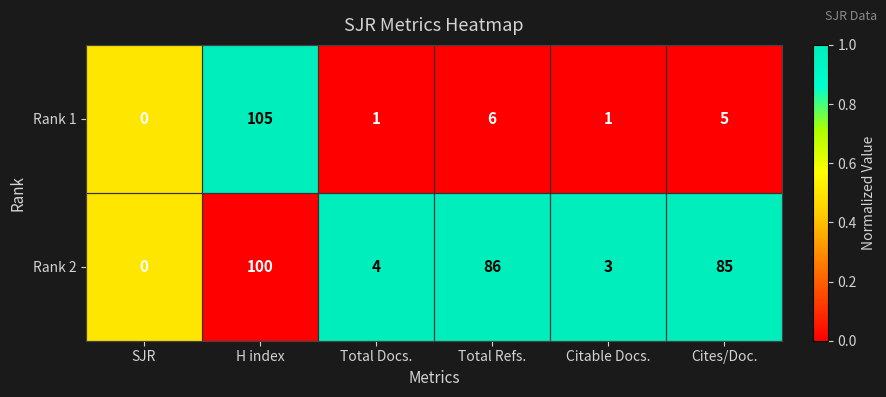

How many values in Rank 2 are above zero?

5